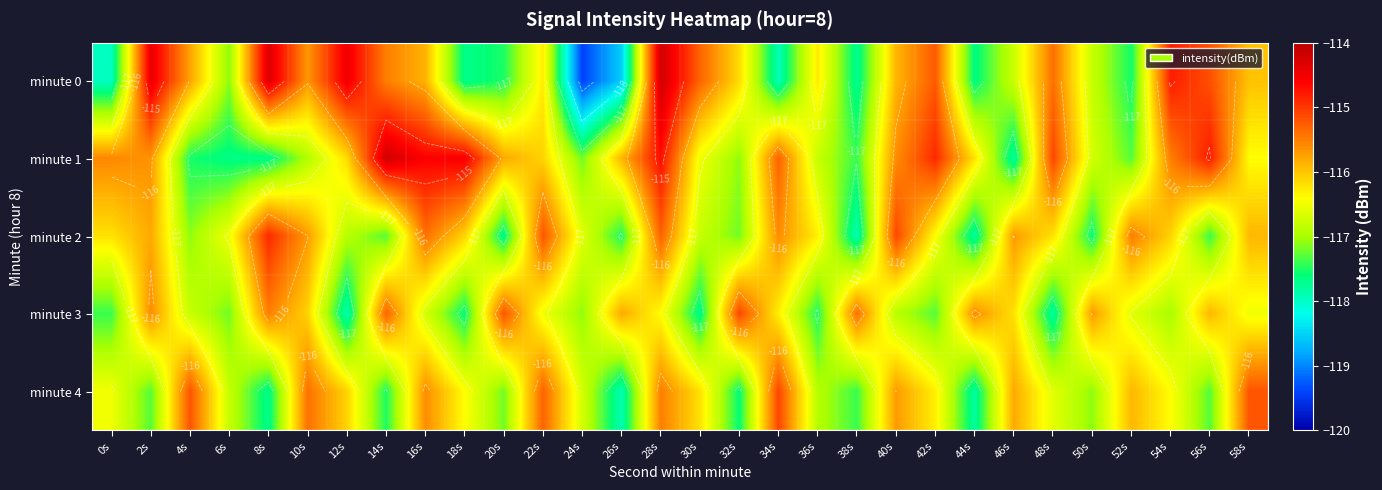

The value of minute 2 at 22s is -201.1. True or false?

False